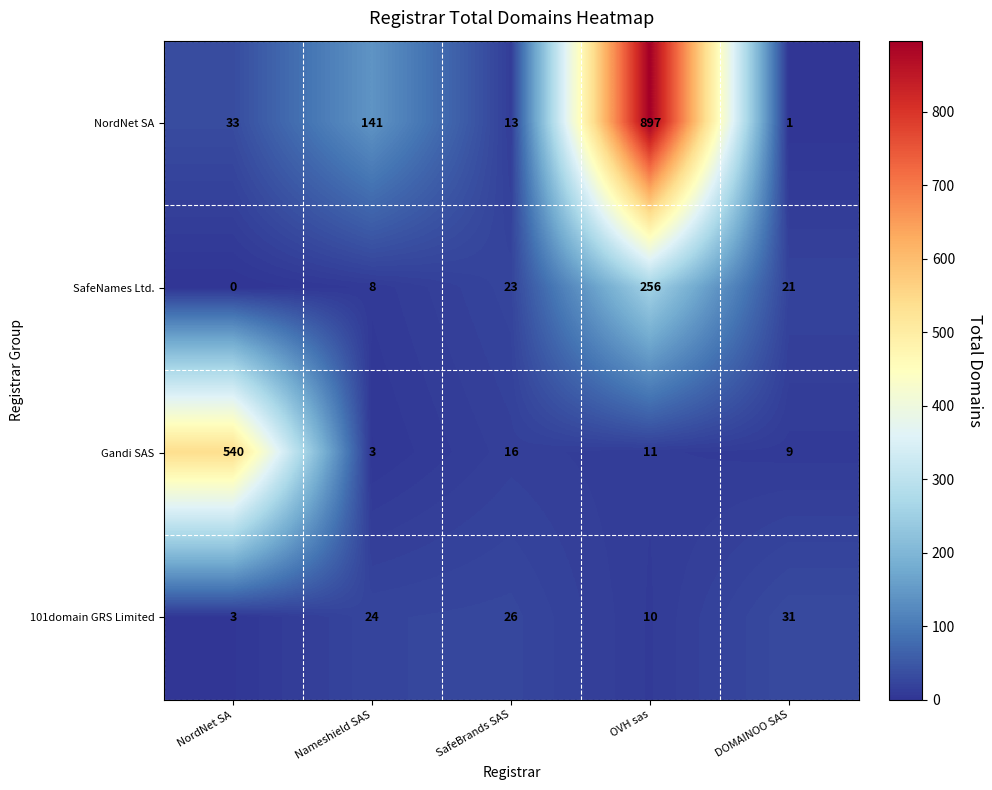

How many series are shown in this chart?

4